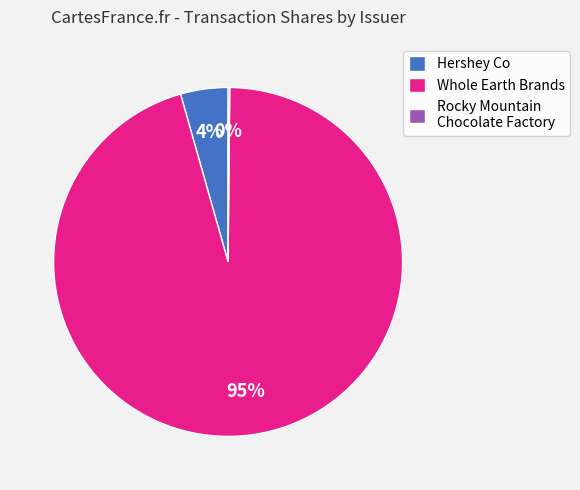

To the nearest percent, what is the average slice percentage?

33%